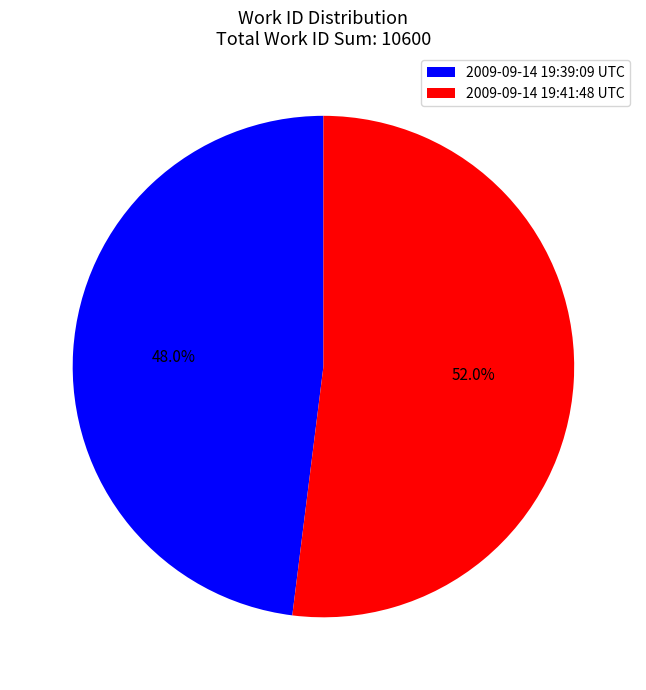

Does 2009-09-14 19:39:09 UTC account for over 50% of the chart?

No